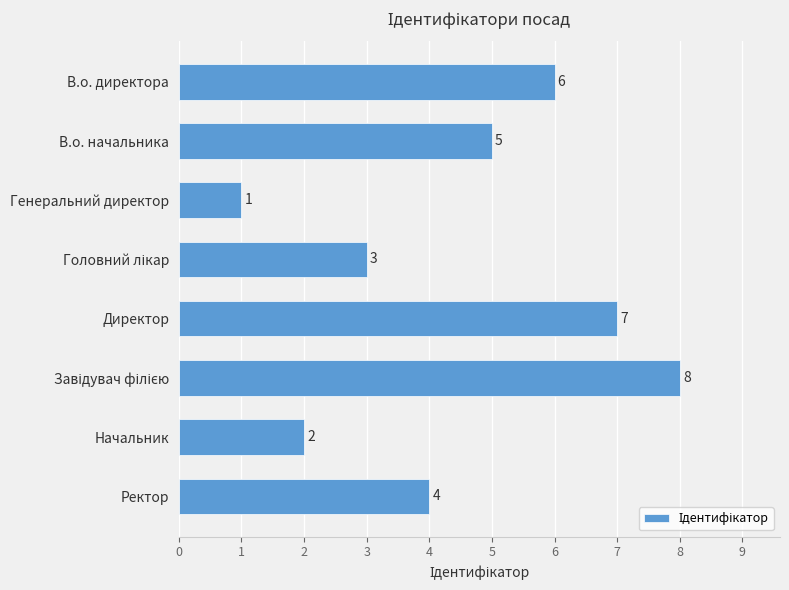

True or false: the data shows 9 at В.о. начальника.

False